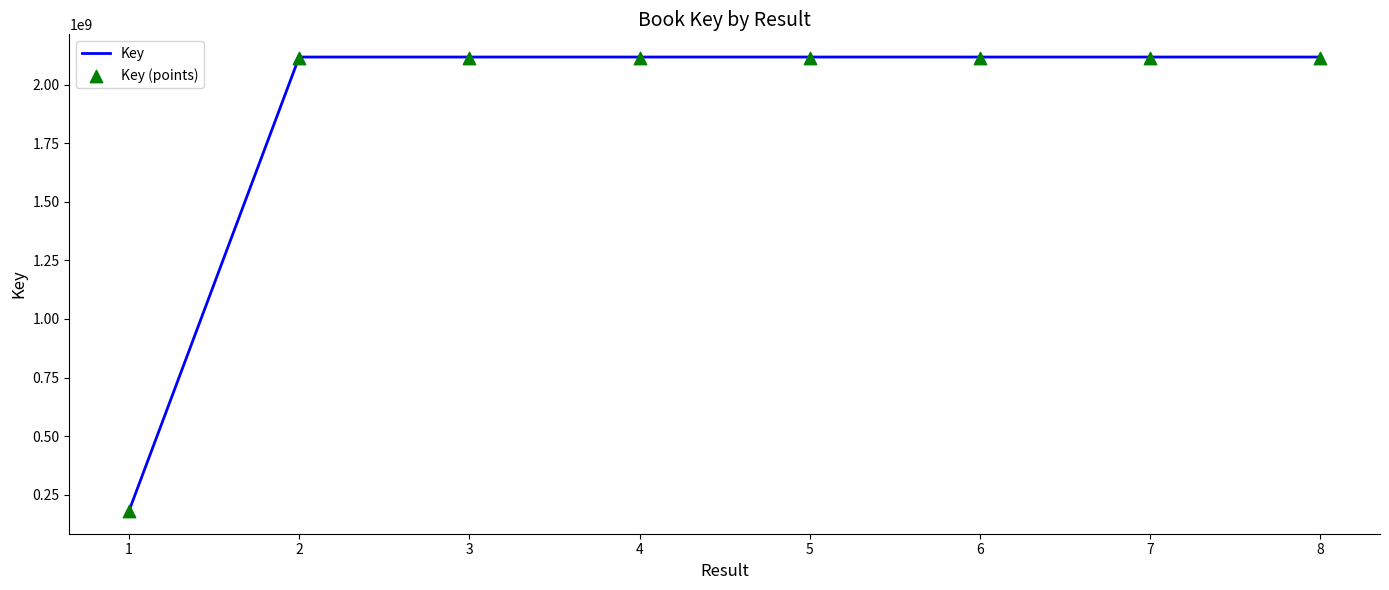

Which series has the widest spread of Y values?

Key